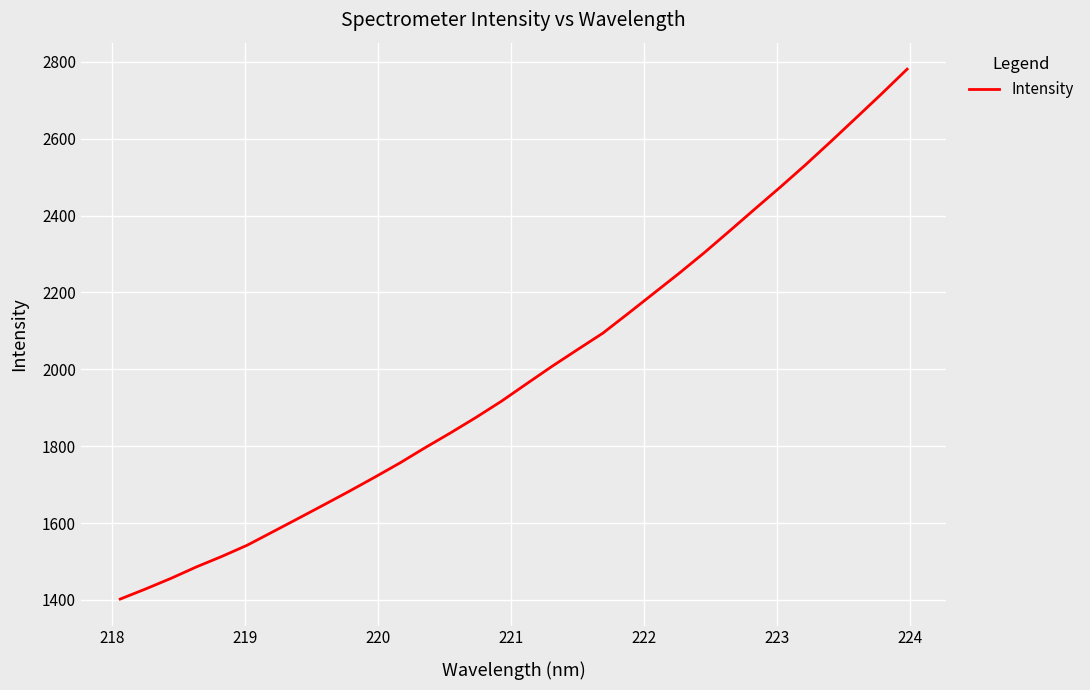

What is the greatest value displayed?

2781.2